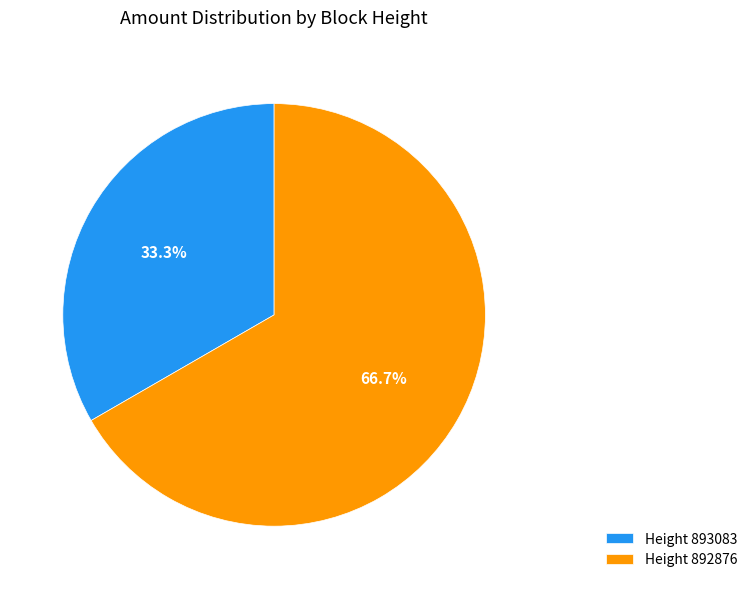

Does Height 893083 account for over 50% of the chart?

No